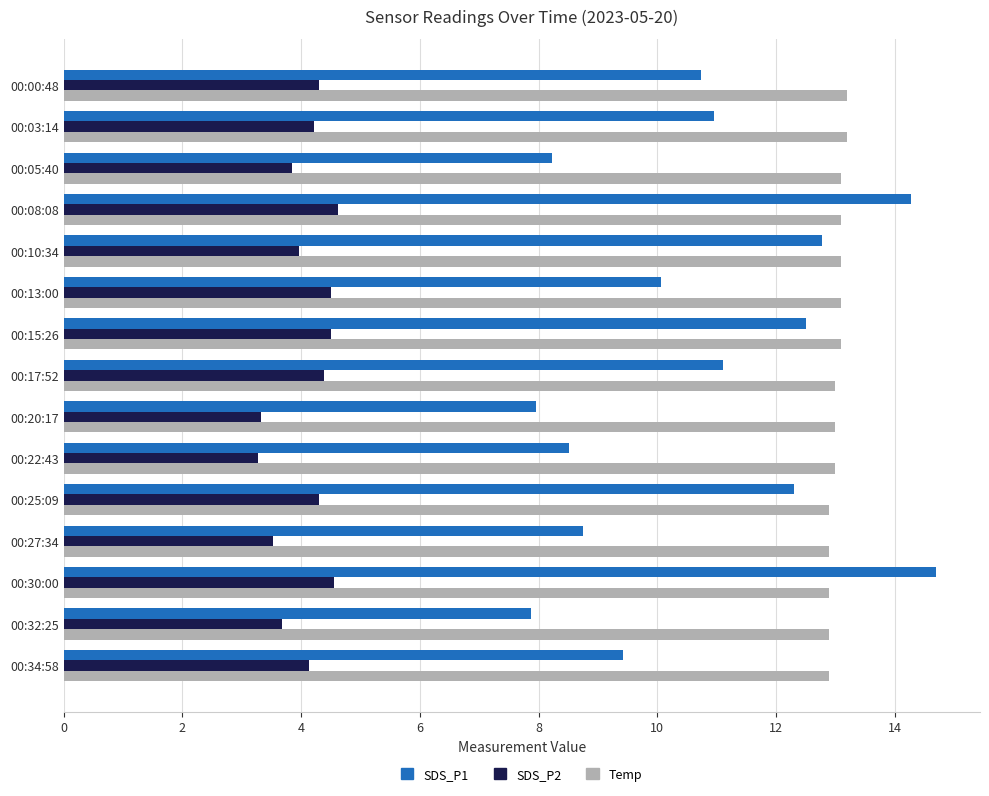

What is the difference between the maximum and minimum values in the Temp series?

0.3